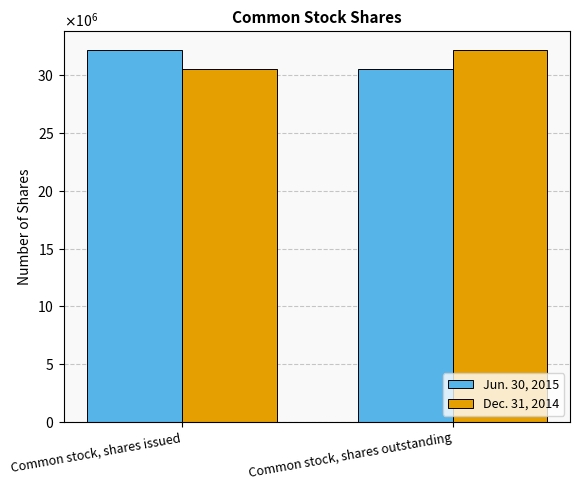

Does the chart contain stacked bars?

No